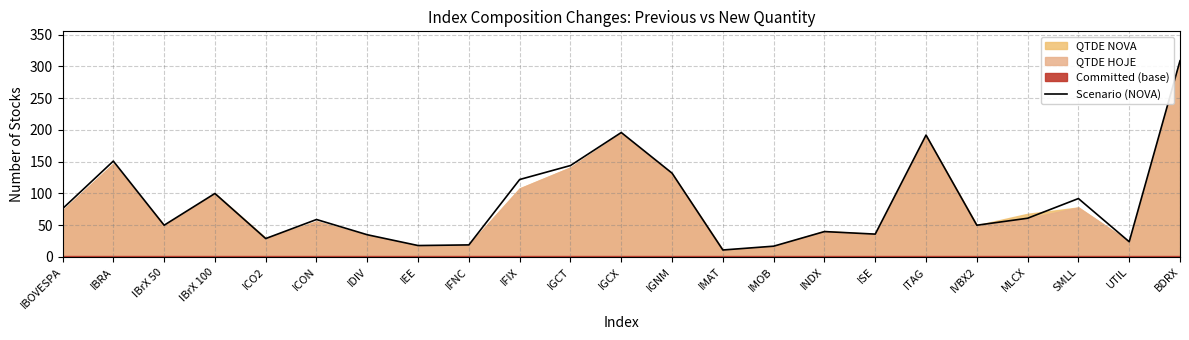

Rank the categories by value from highest to lowest.

BDRX, IGCX, ITAG, IBRA, IGCT, IGNM, IFIX, IBrX 100, SMLL, IBOVESPA, MLCX, ICON, IBrX 50, IVBX2, INDX, ISE, IDIV, ICO2, UTIL, IFNC, IEE, IMOB, IMAT